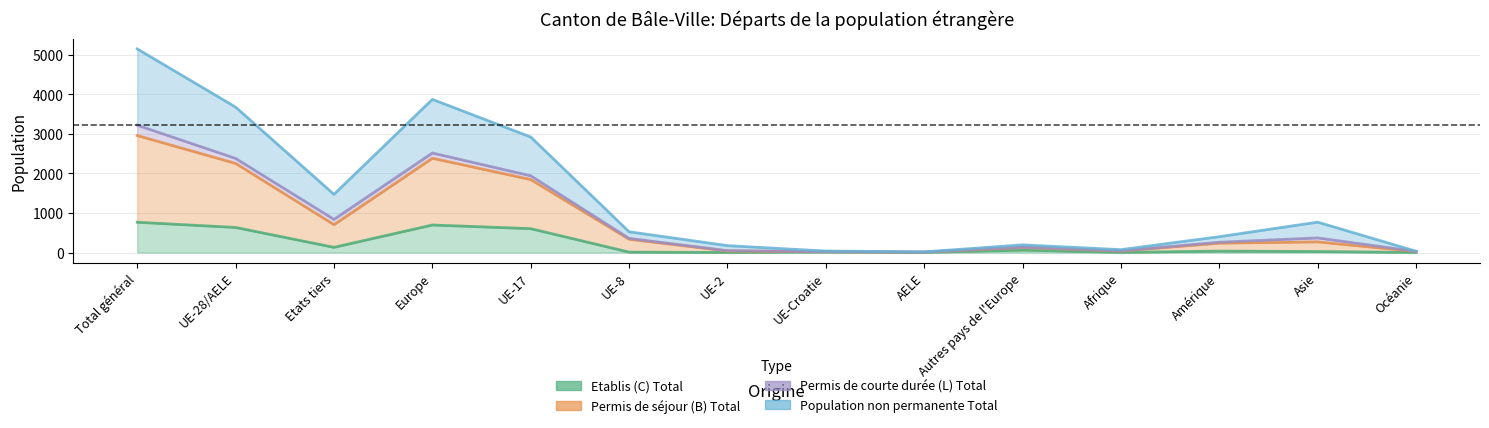

The value of Population non permanente Total at Afrique is 73. True or false?

True